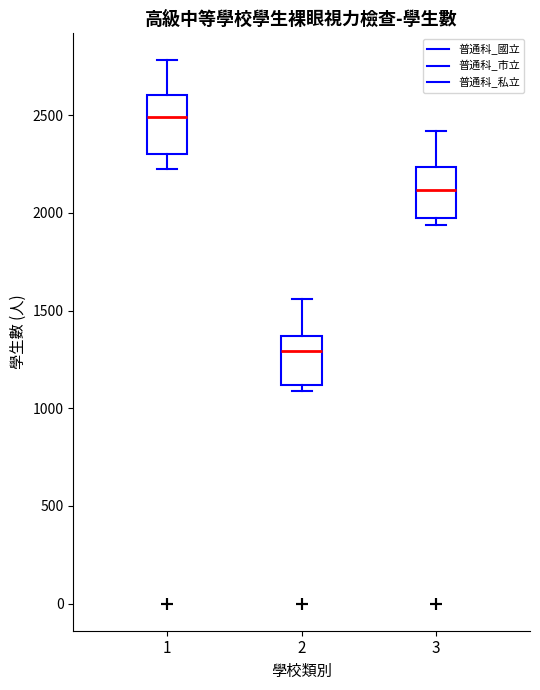

Where is the upper edge of the box at x = 3 on the y-axis? The values are not printed on the chart, so give them approximately, as read against the axis.

2250